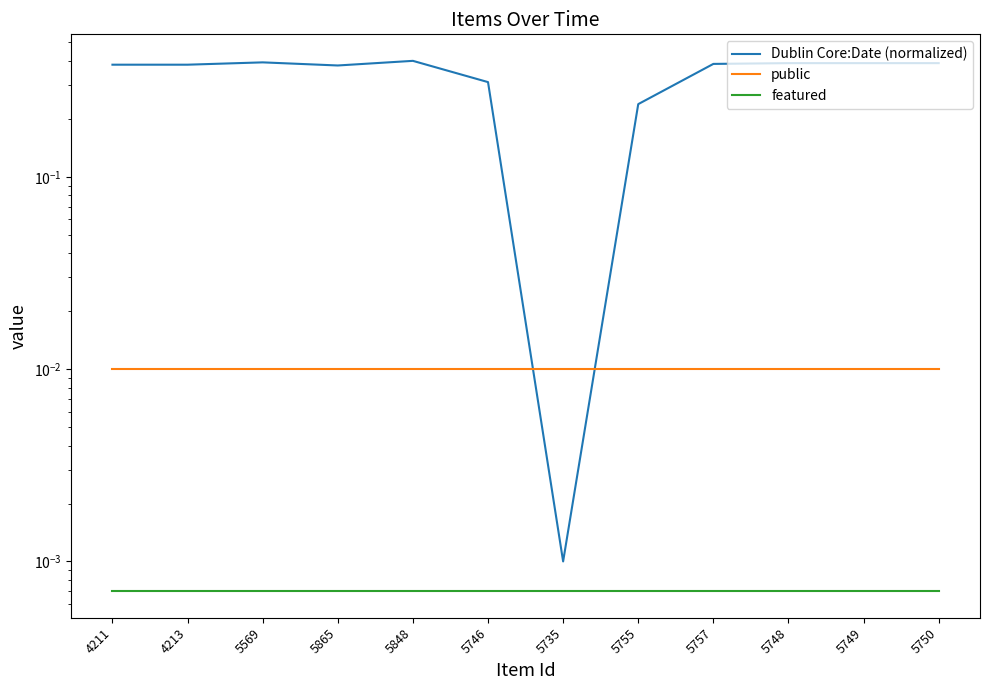

Reading left to right, extract all data points from this chart.

Dublin Core:Date (normalized): 4211=0.4	4213=0.4	5569=0.4	5865=0.4	5848=0.4	5746=0.3	5735=0.0	5755=0.2	5757=0.4	5748=0.4	5749=0.4	5750=0.4
public: 4211=0.0	4213=0.0	5569=0.0	5865=0.0	5848=0.0	5746=0.0	5735=0.0	5755=0.0	5757=0.0	5748=0.0	5749=0.0	5750=0.0
featured: 4211=0.0	4213=0.0	5569=0.0	5865=0.0	5848=0.0	5746=0.0	5735=0.0	5755=0.0	5757=0.0	5748=0.0	5749=0.0	5750=0.0